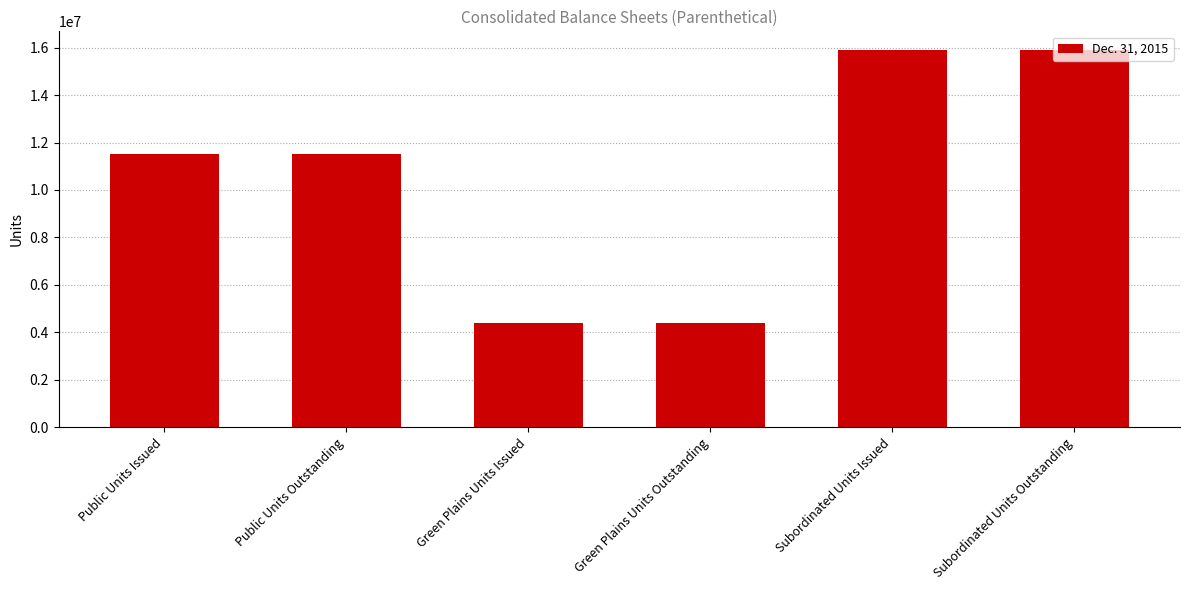

Between Green Plains Units Issued and Public Units Outstanding, which is larger?

Public Units Outstanding